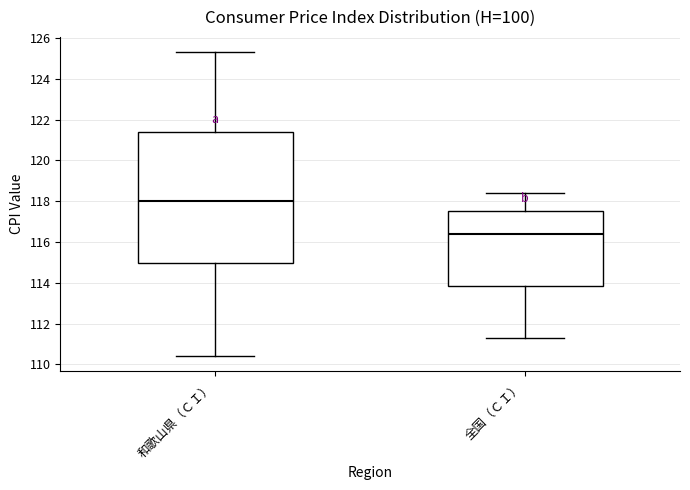

Reading left to right, transcribe this box plot: for each box, give where its median line is, the range the box spans, and where its two whiskers end, as read against the y-axis. The values are not printed on the chart, so give them approximately, as read against the axis.

和歌山県（ＣＩ）: median 118.0, box 115.0 to 121.4, whiskers 110.4 to 125.4
全国（ＣＩ）: median 116.4, box 113.8 to 117.6, whiskers 111.4 to 118.4